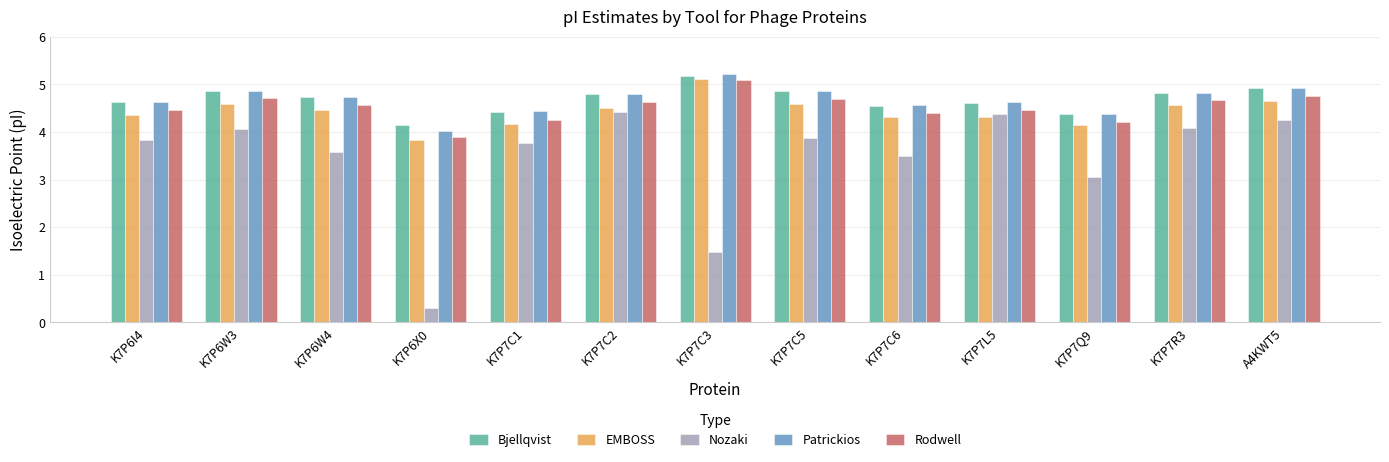

What is the spread (max minus min) of values at K7P6X0?

3.9